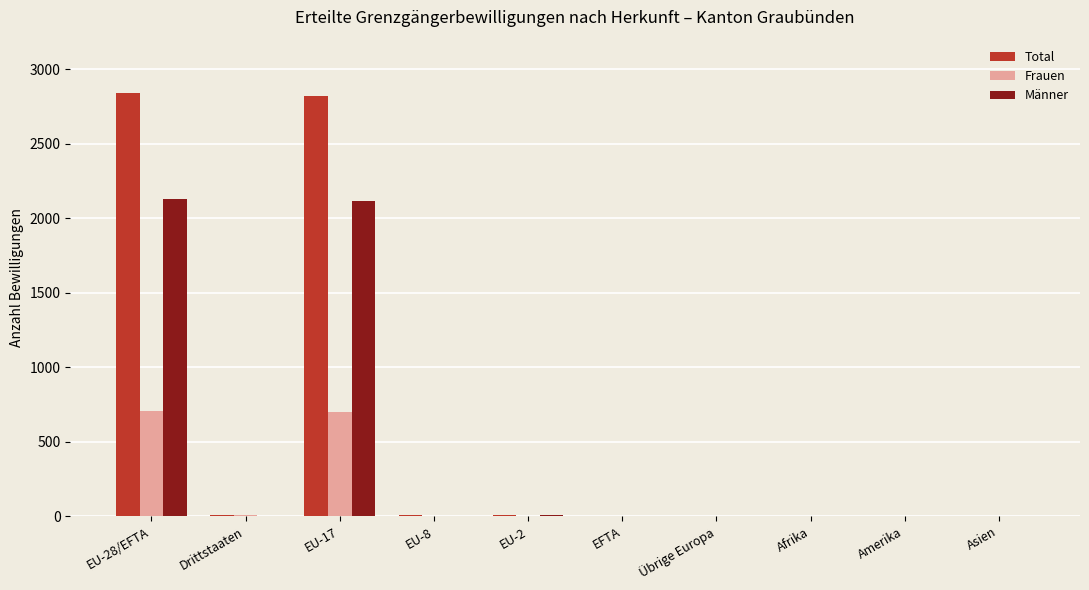

What is the spread (max minus min) of values at EU-8?

5